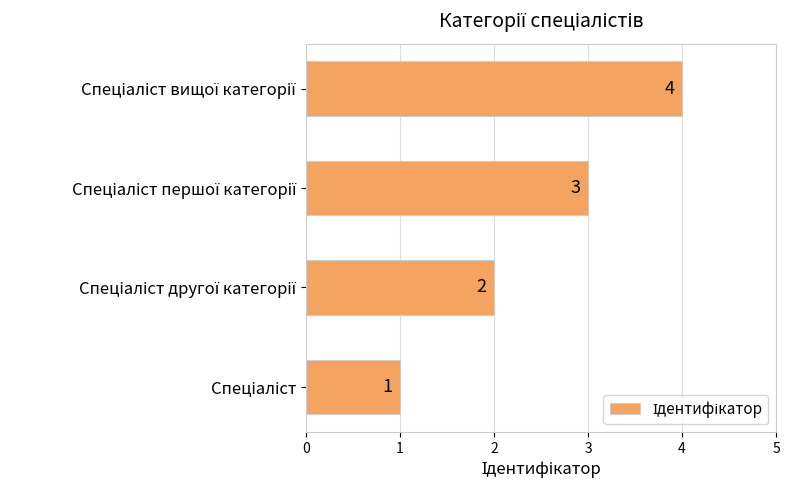

What is the difference between the maximum and second lowest values?

2